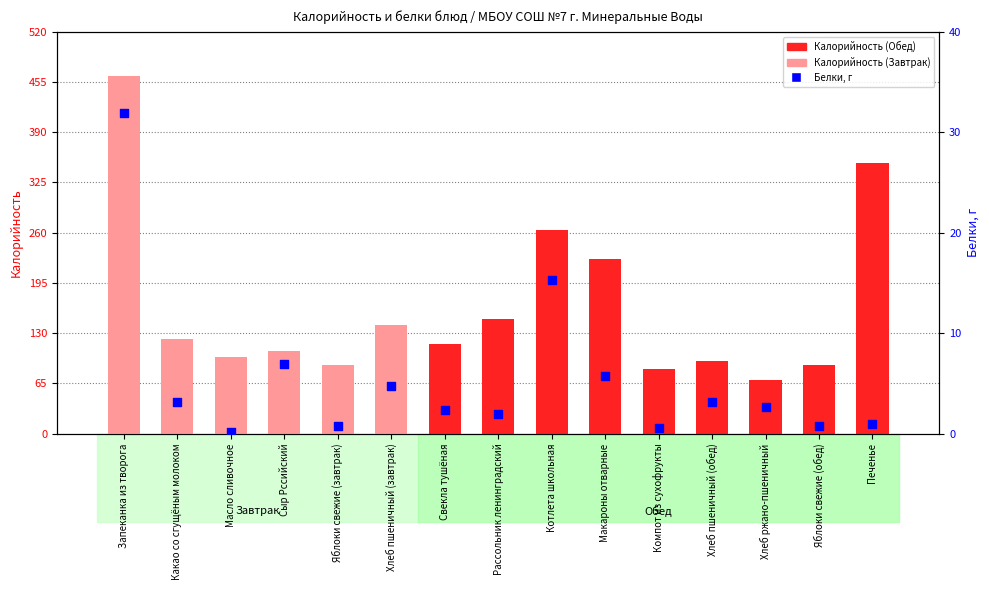

Which series has the largest total across all categories?

Калорийность